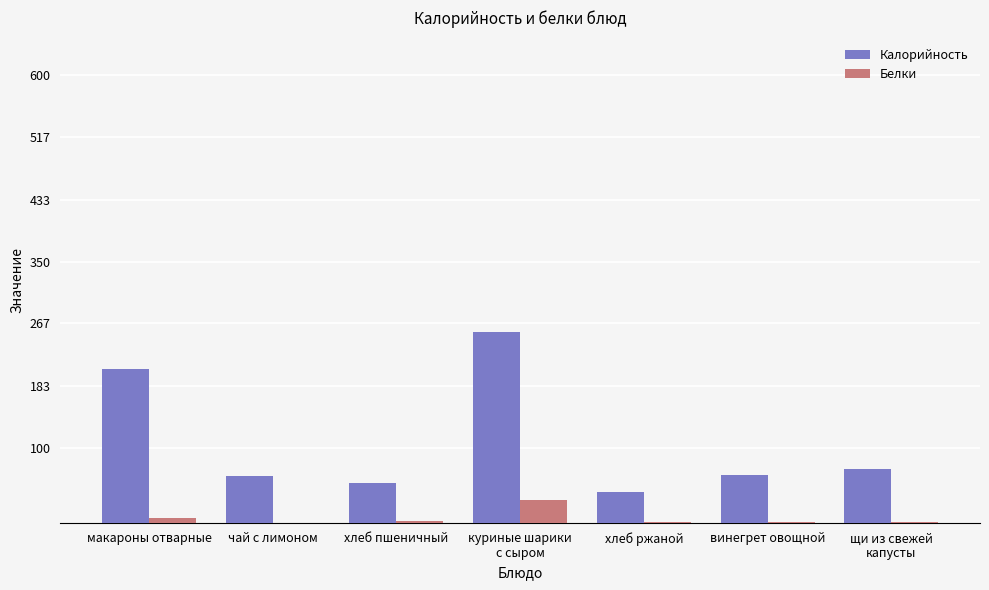

How many series are shown in this chart?

2